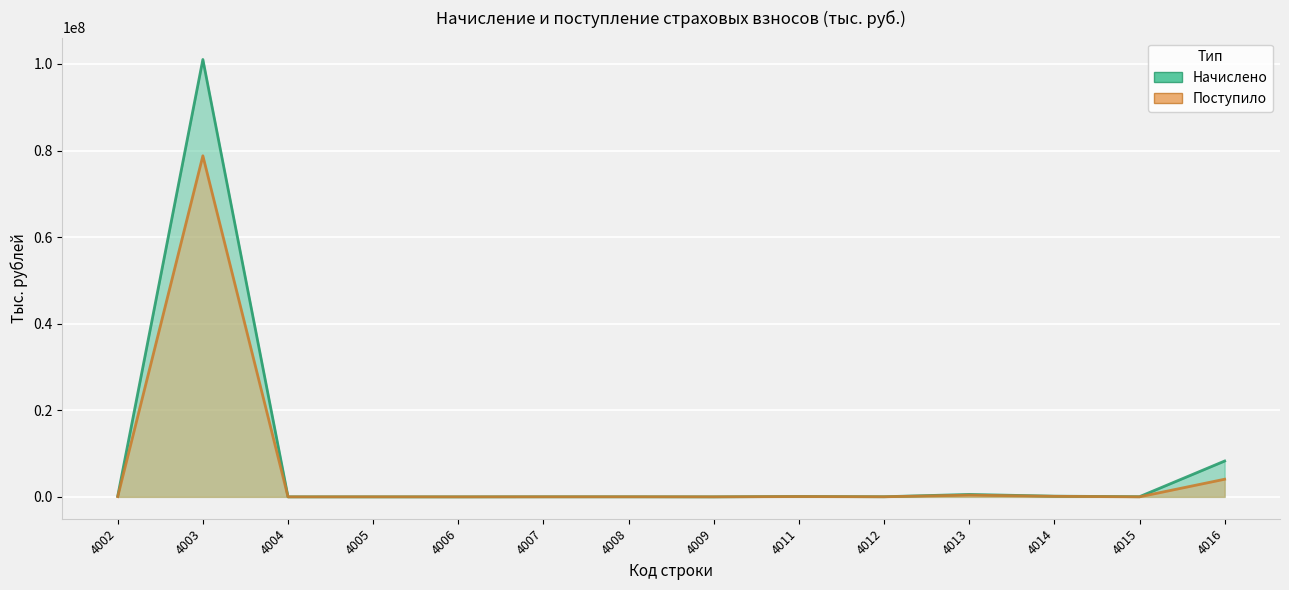

True or false: Поступило has more than 1 interior local peaks.

True